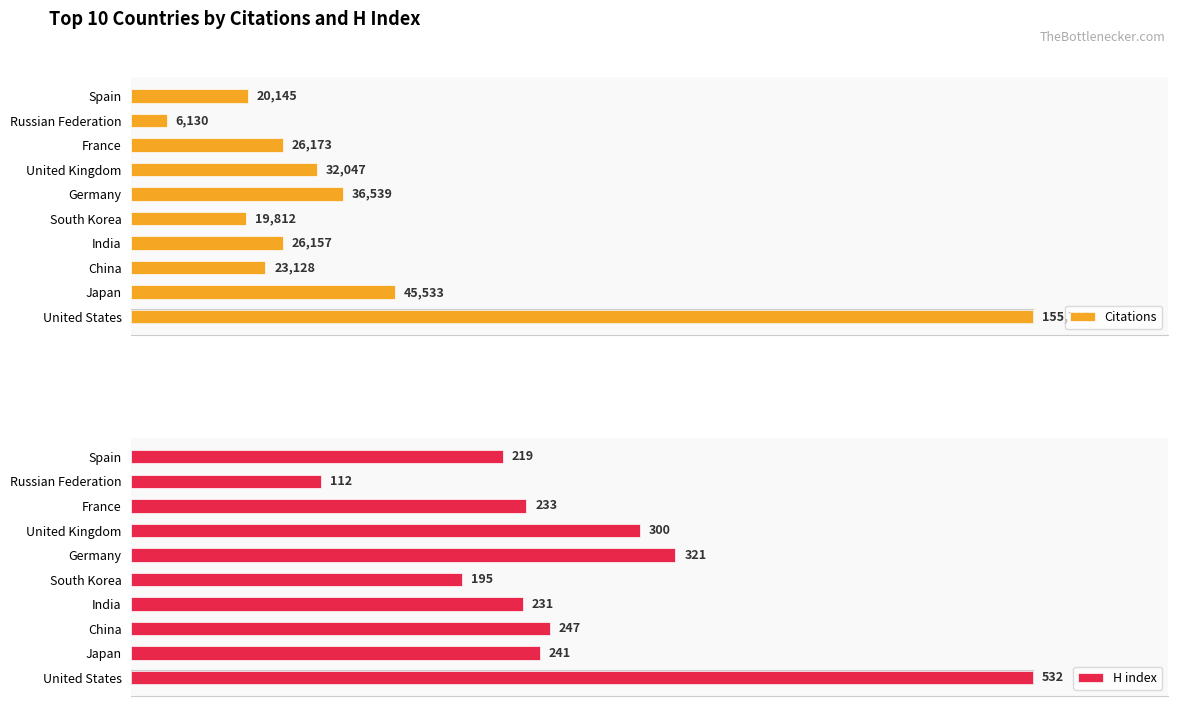

The Citations series shows 16262 at United Kingdom. True or false?

False